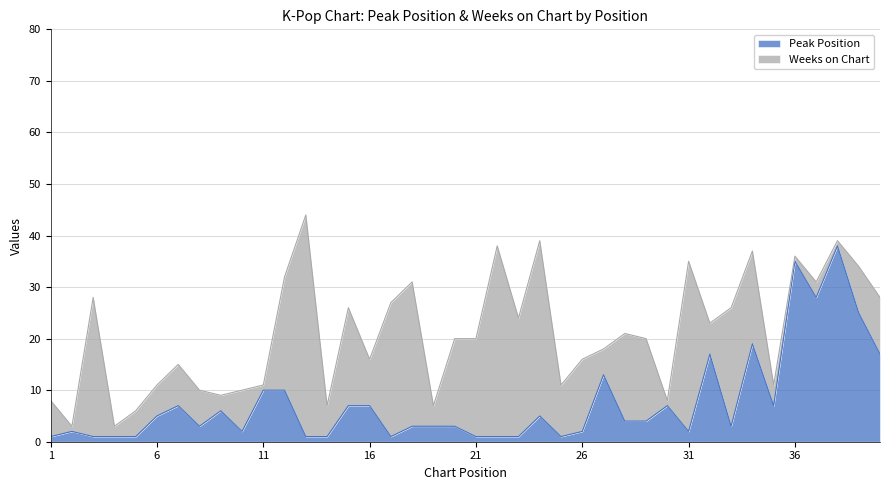

List the labels in order of value, largest first.

38, 36, 37, 39, 34, 32, 40, 27, 11, 12, 7, 15, 16, 30, 35, 9, 6, 24, 28, 29, 8, 18, 19, 20, 33, 2, 10, 26, 31, 1, 3, 4, 5, 13, 14, 17, 21, 22, 23, 25